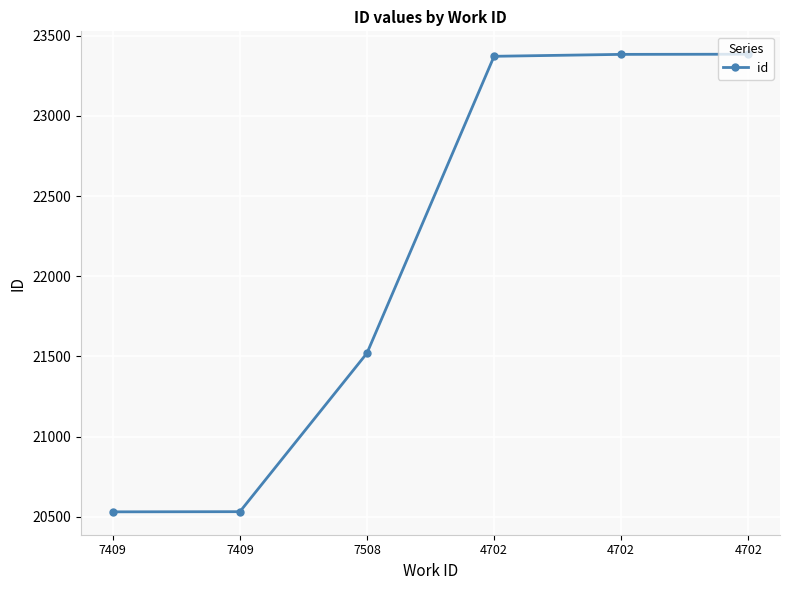

How many values are below 23372?

3